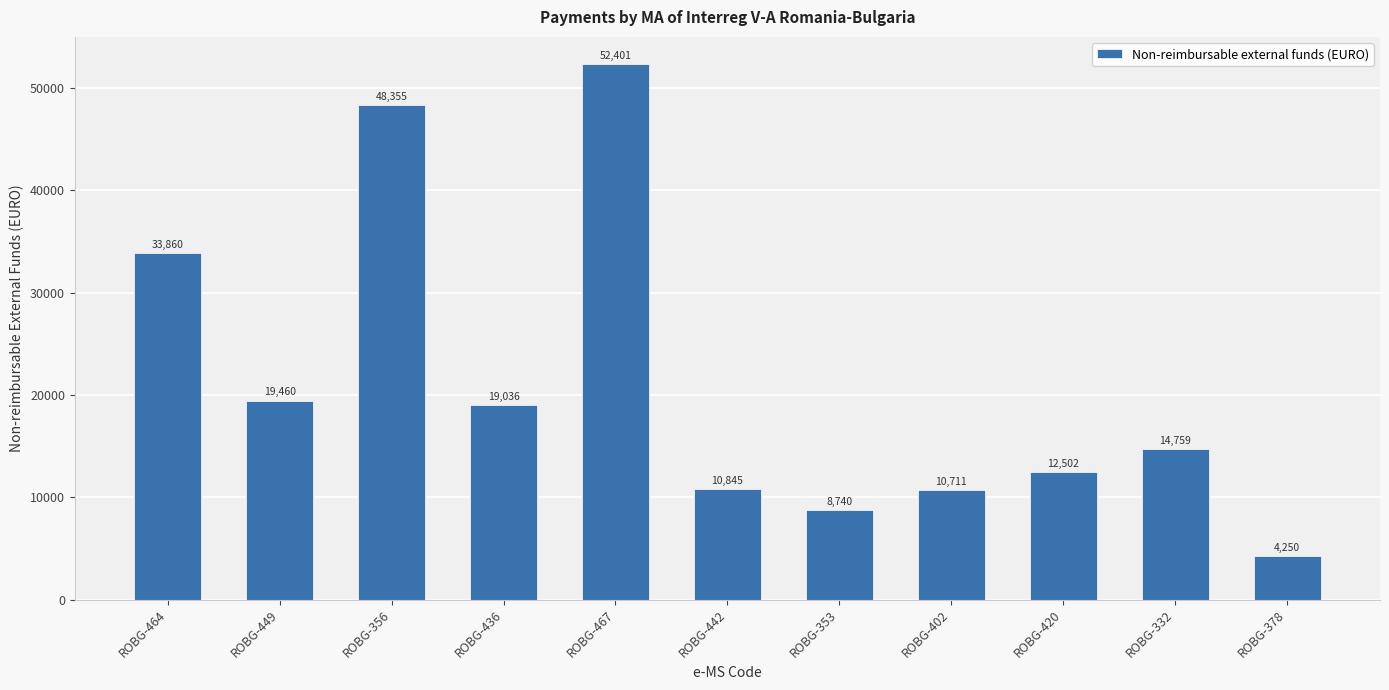

What is the difference between the second highest and second lowest values?

39614.4